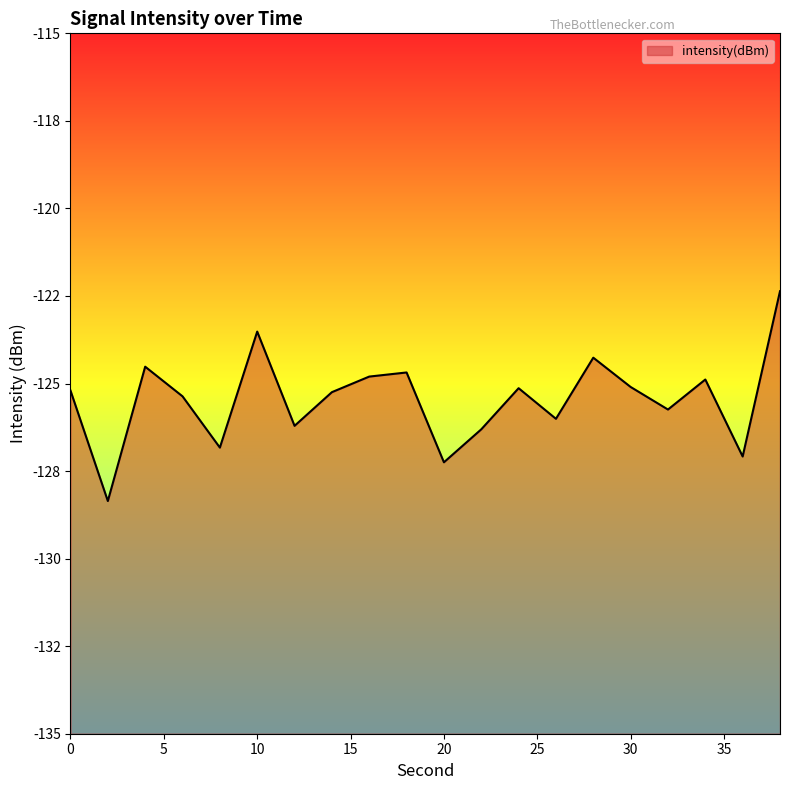

Reading left to right, transcribe all the data shown in this chart.

0=-125.2	2=-128.4	4=-124.5	6=-125.4	8=-126.8	10=-123.5	12=-126.2	14=-125.2	16=-124.8	18=-124.7	20=-127.2	22=-126.3	24=-125.1	26=-126.0	28=-124.3	30=-125.1	32=-125.7	34=-124.9	36=-127.1	38=-122.4